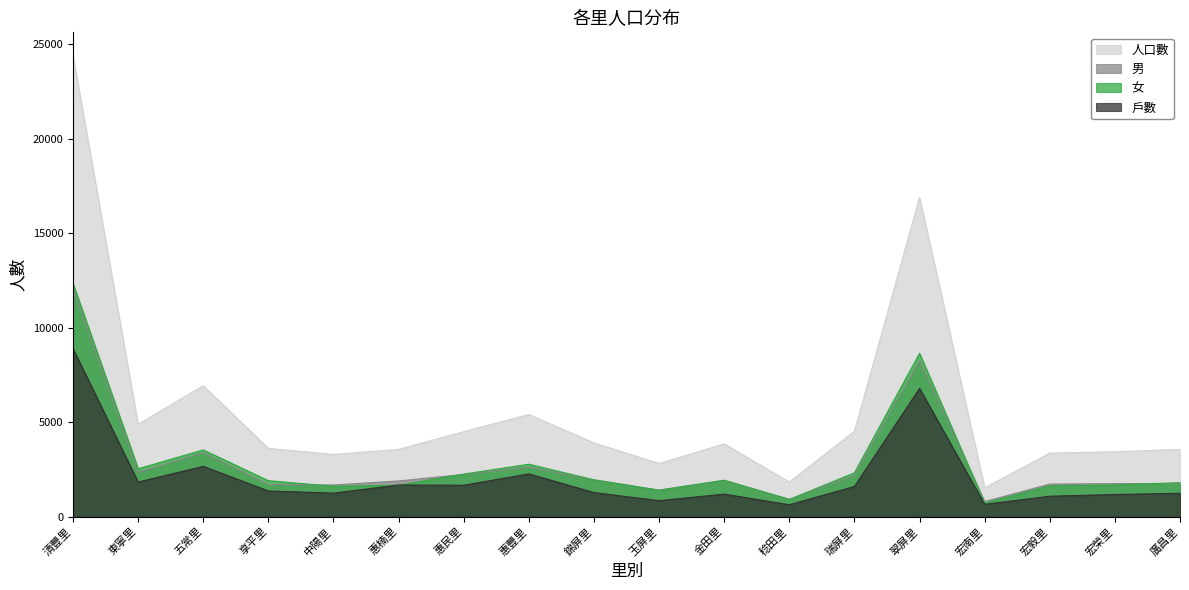

Is it true that 戶數 equals 675 at 宏毅里?

False